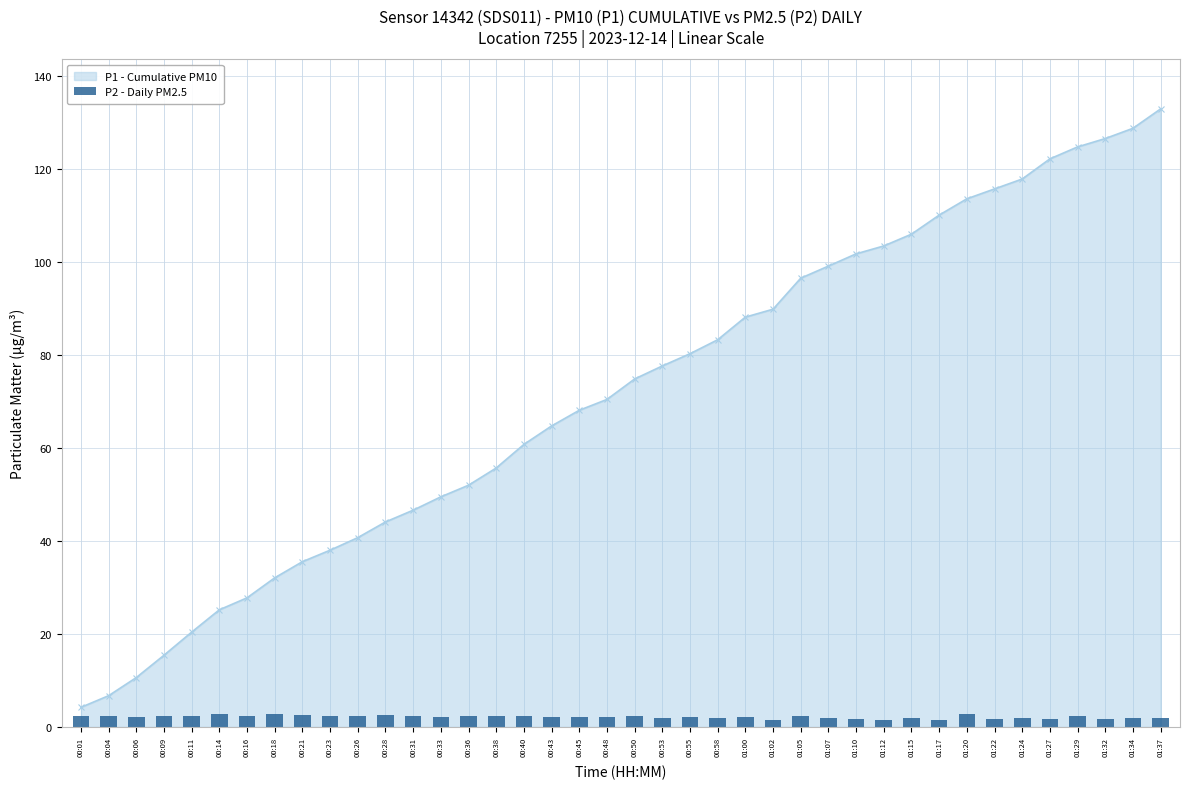

How many bars are there in total?

40